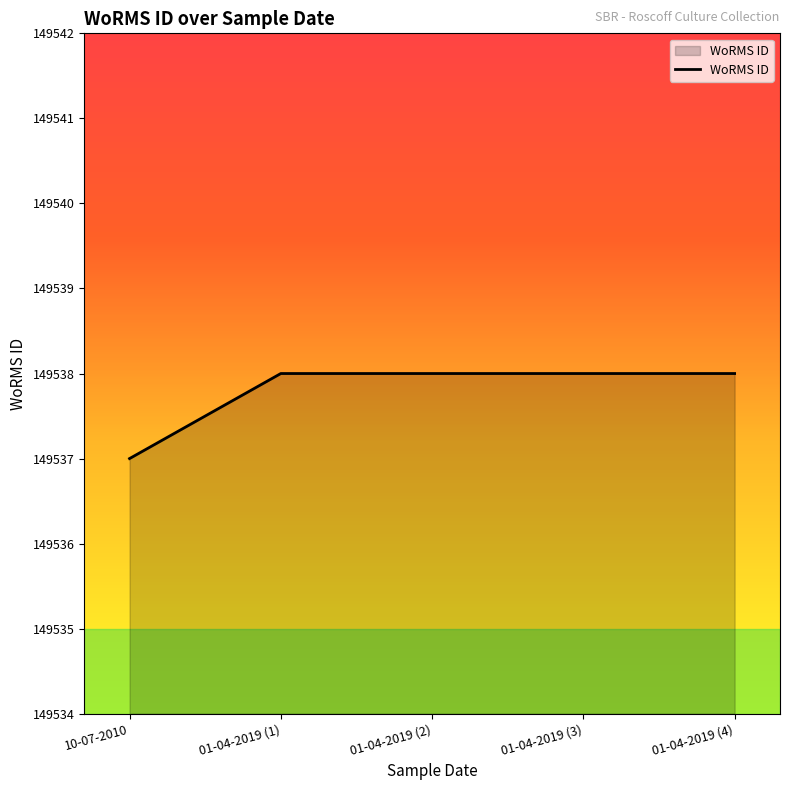

What is the minimum value shown in the chart?

149537